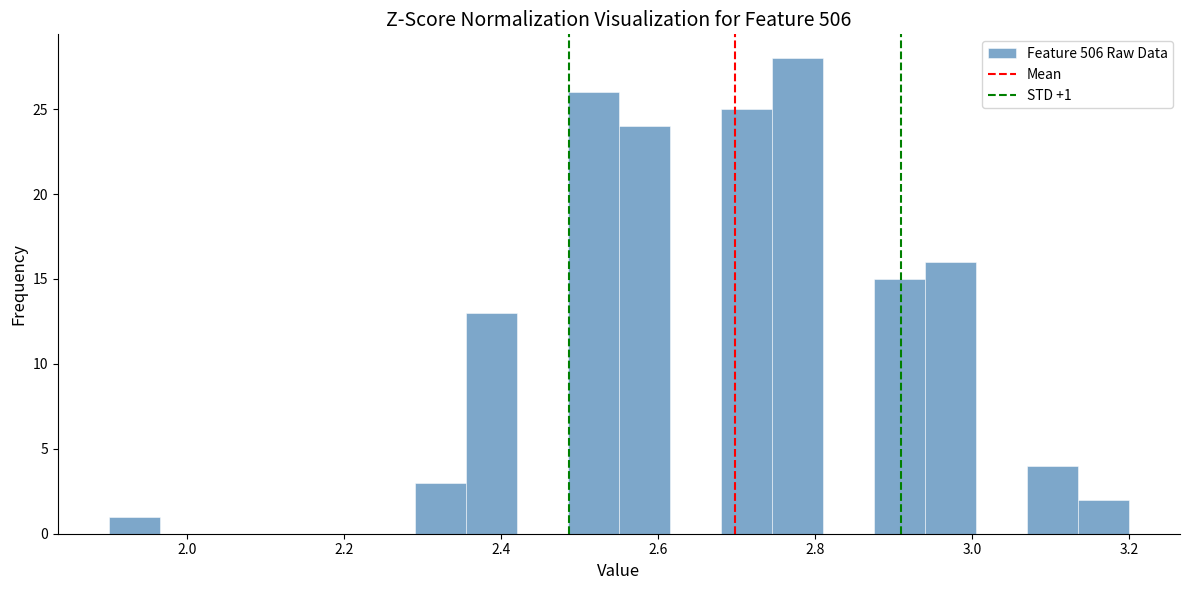

Around what value on the x-axis is the tallest bar? Give the approximate position of its centre, as read against the axis.

2.78